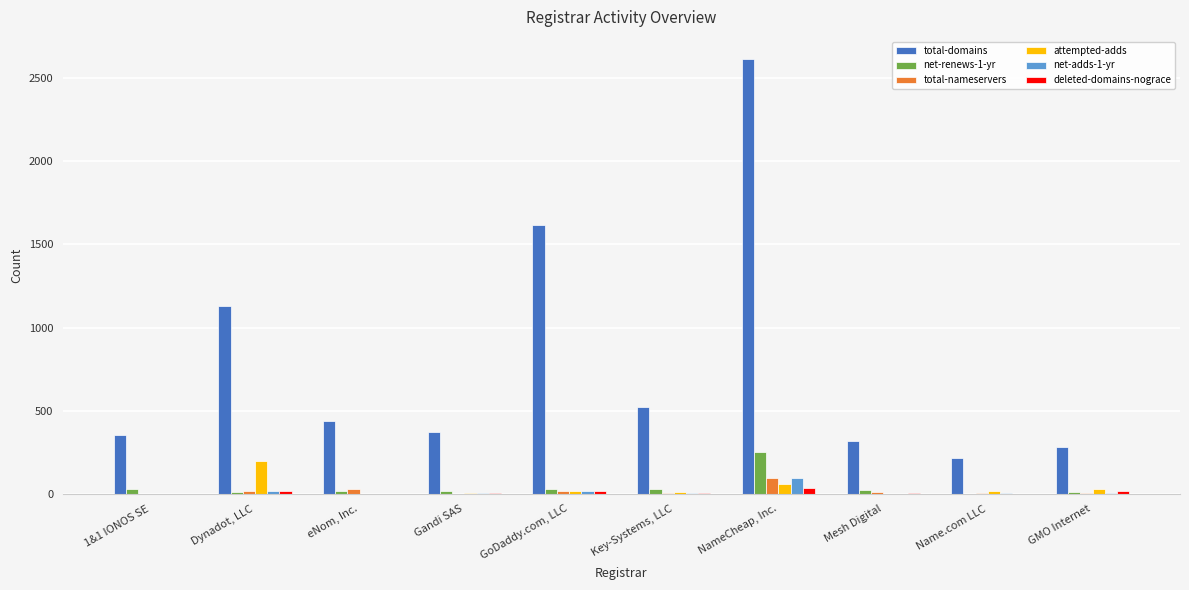

The total-domains series shows 332 at Name.com LLC. True or false?

False